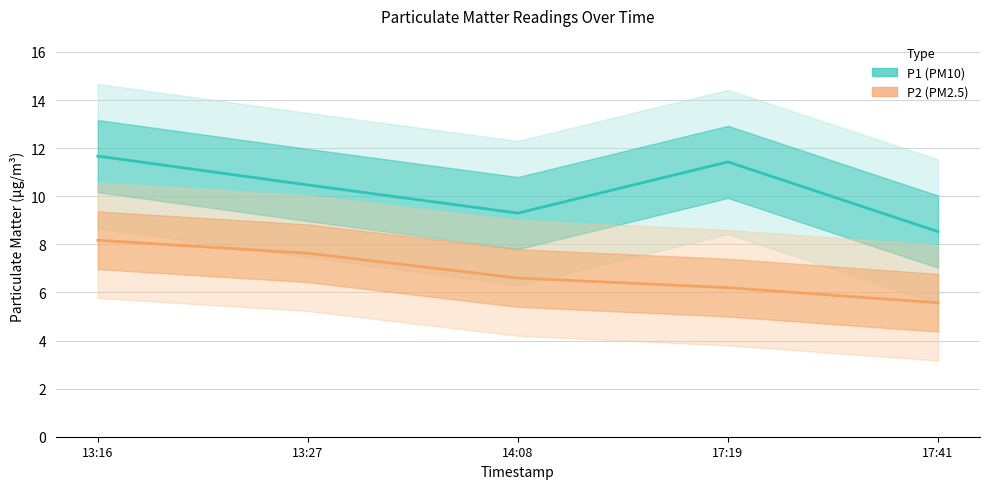

Which category has the highest value across all series?

13:16